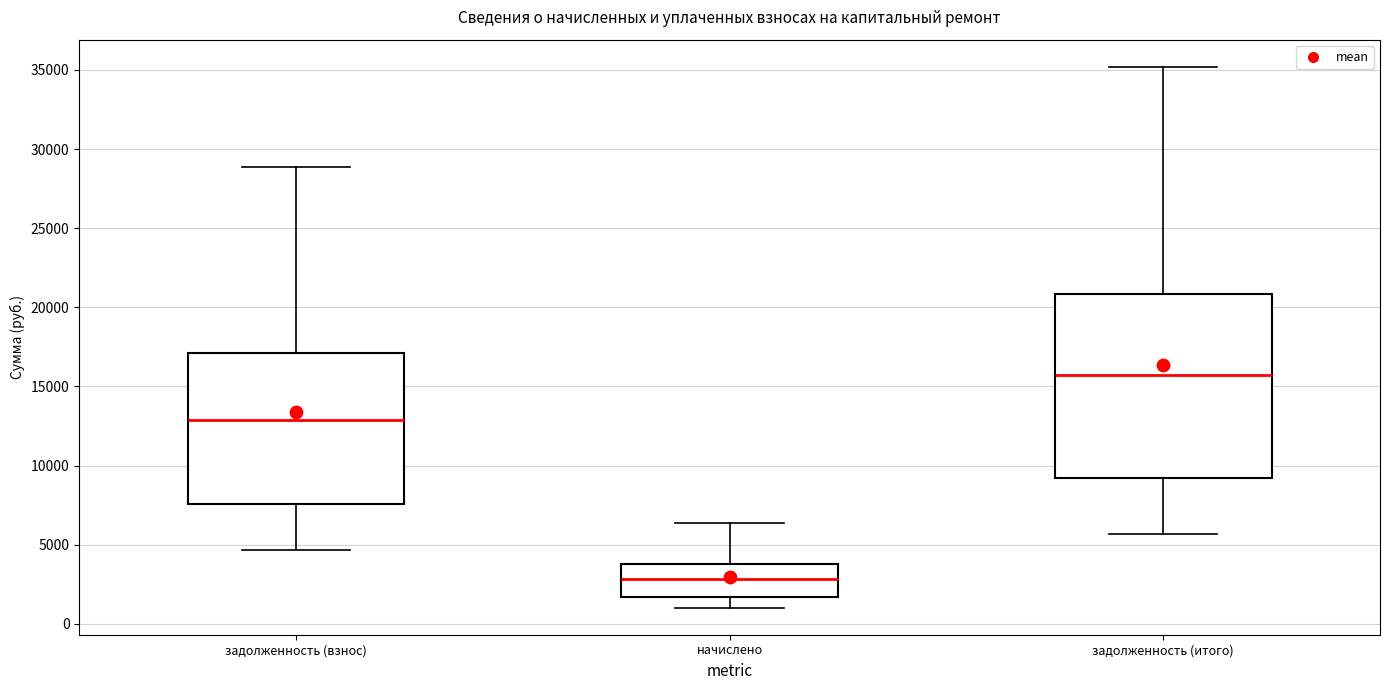

Reading left to right, read every box against the y-axis: the position of its median line, the range the box covers, and the ends of its whiskers. The values are not printed on the chart, so give them approximately, as read against the axis.

задолженность (взнос): median 13000, box 7500 to 17000, whiskers 4500 to 29000
начислено: median 3000, box 1500 to 4000, whiskers 1000 to 6500
задолженность (итого): median 15500, box 9000 to 21000, whiskers 5500 to 35000